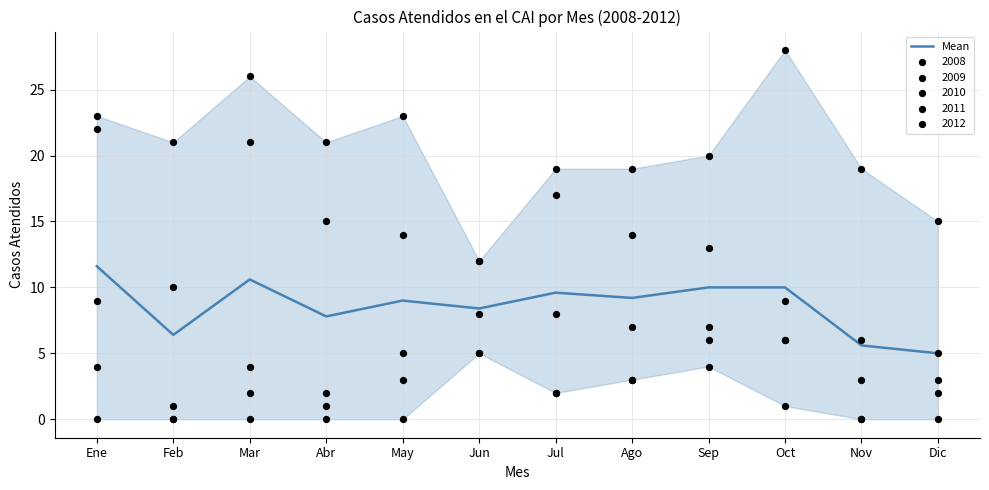

Approximately how many times larger is the value at Ago compared to Nov?

1.6